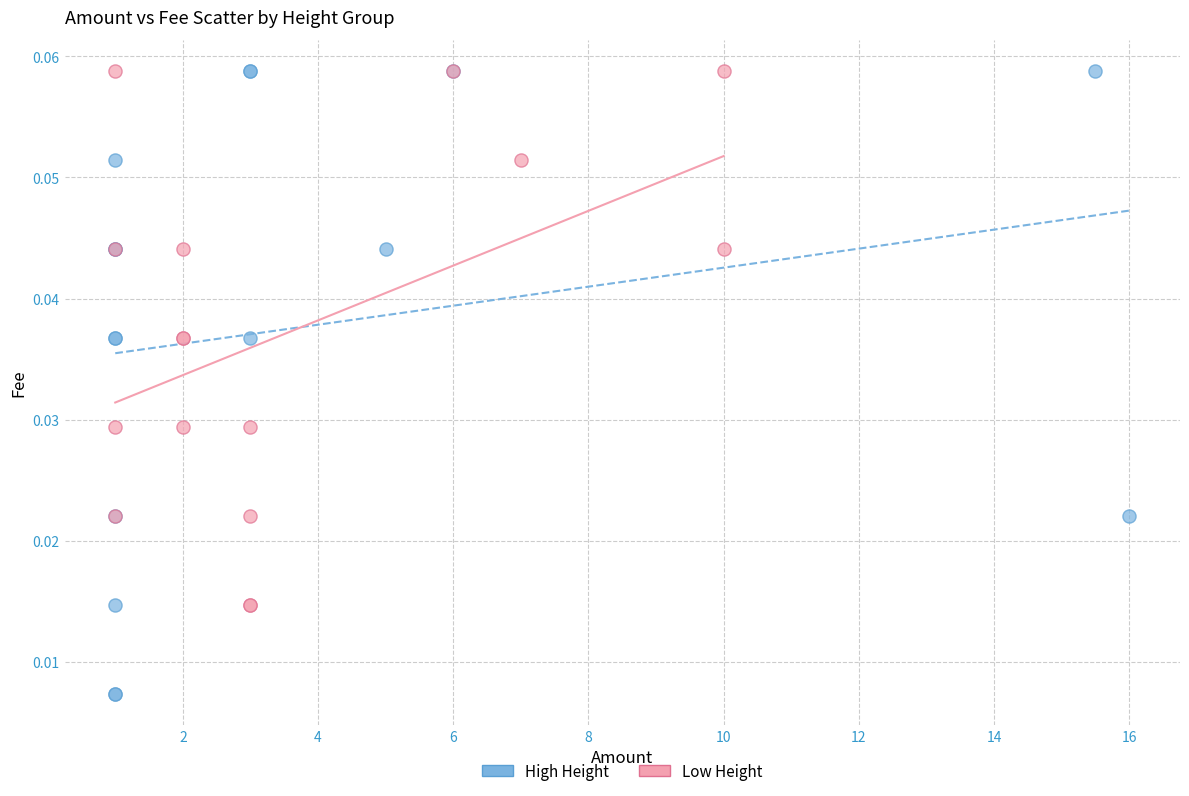

Which series has the largest Y range (max minus min)?

High Height